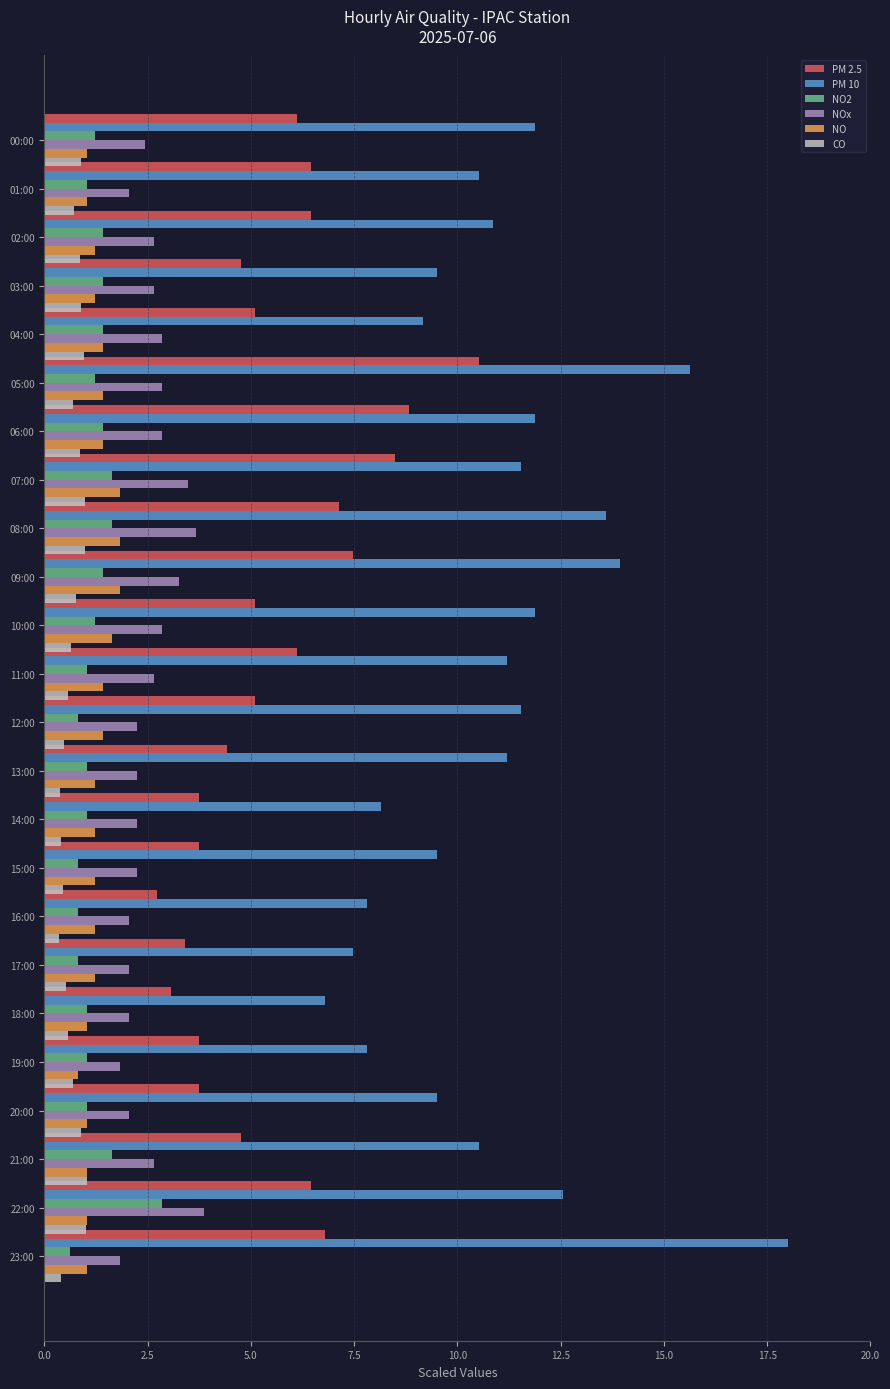

Between 04:00 and 09:00, which series saw the biggest shift?

PM 10